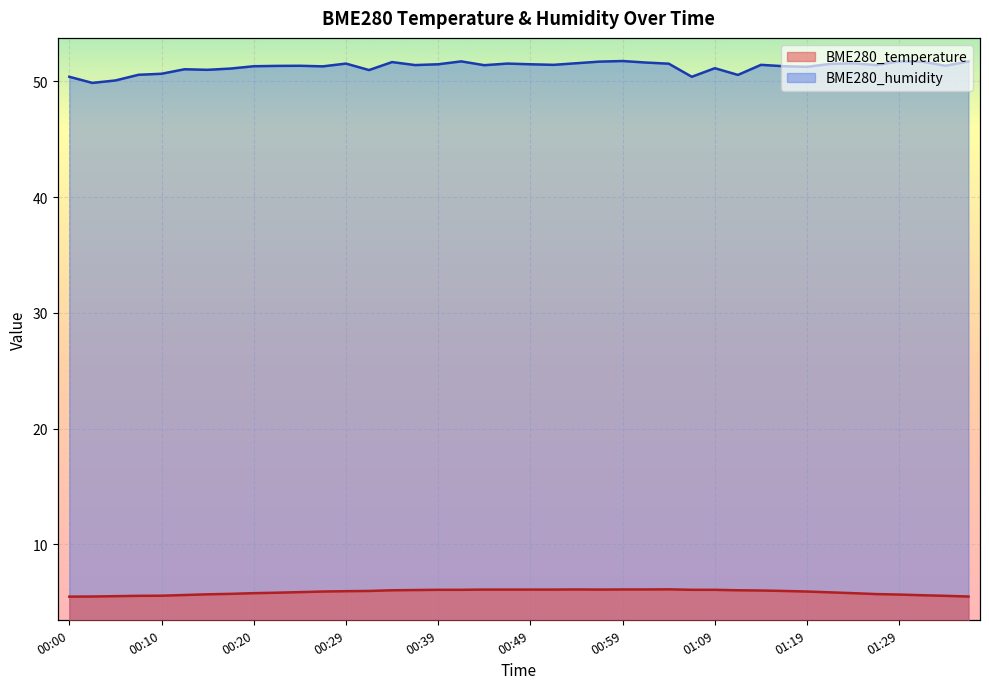

What is the average value of the BME280_temperature series?

5.9